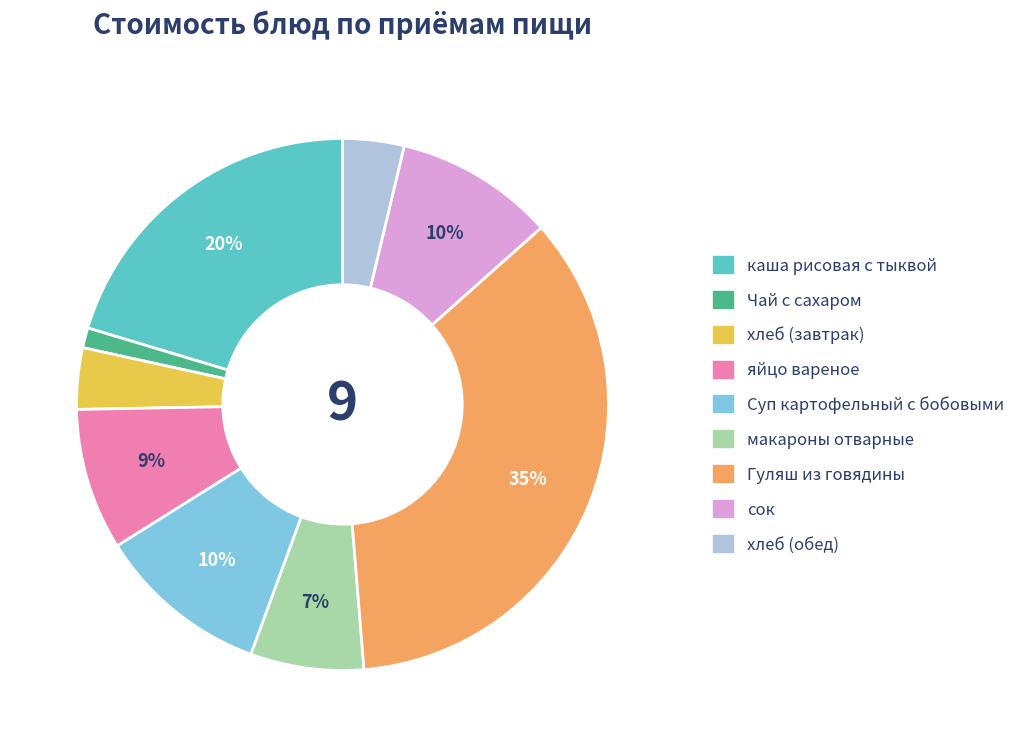

Between макароны отварные and Суп картофельный с бобовыми, which is larger?

Суп картофельный с бобовыми